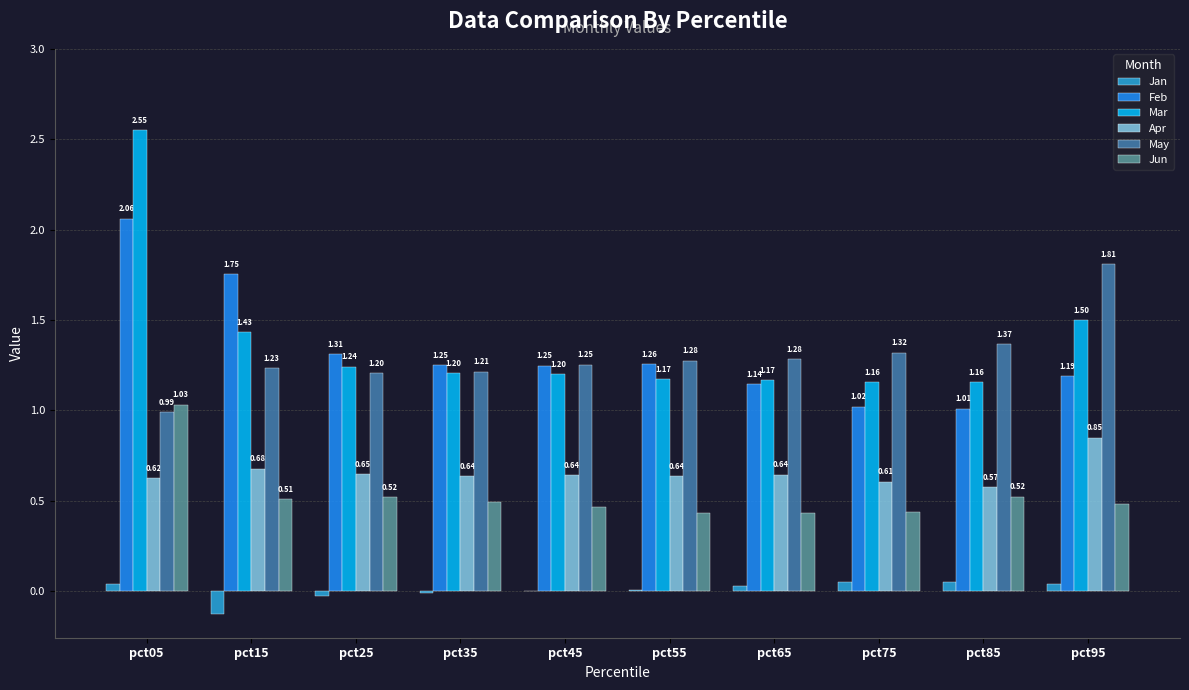

What is the sum of the May values at pct15 and pct55?

2.5